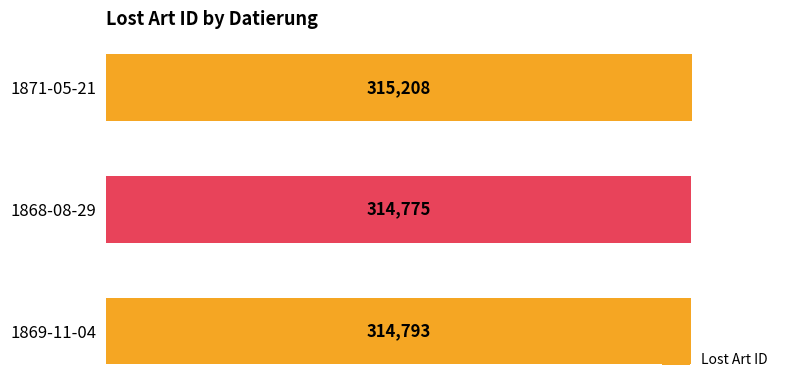

Which label corresponds to the smallest value in the chart?

1868-08-29